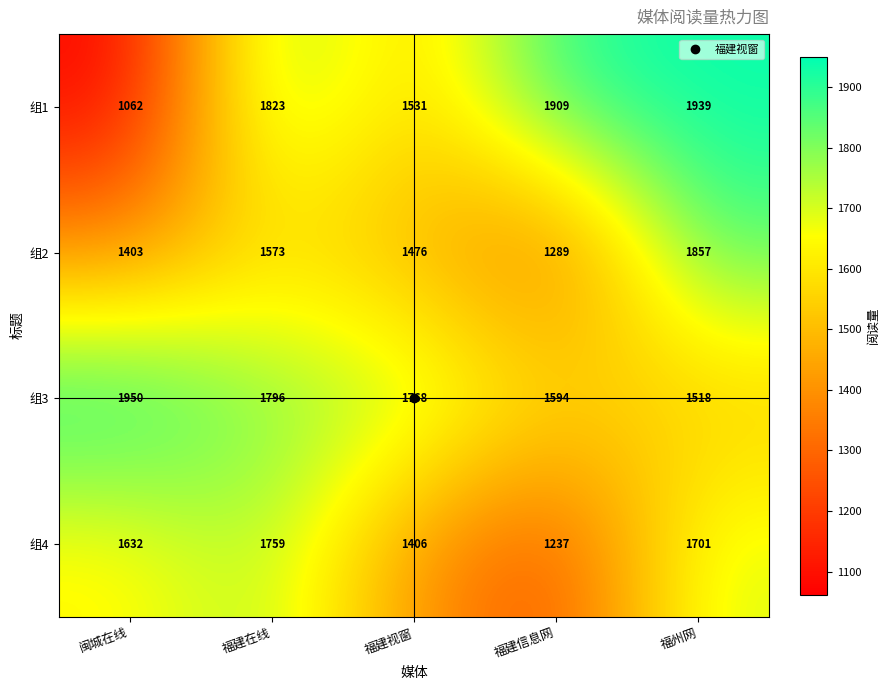

Rank the series by their maximum value, from highest to lowest.

组3, 组1, 组2, 组4